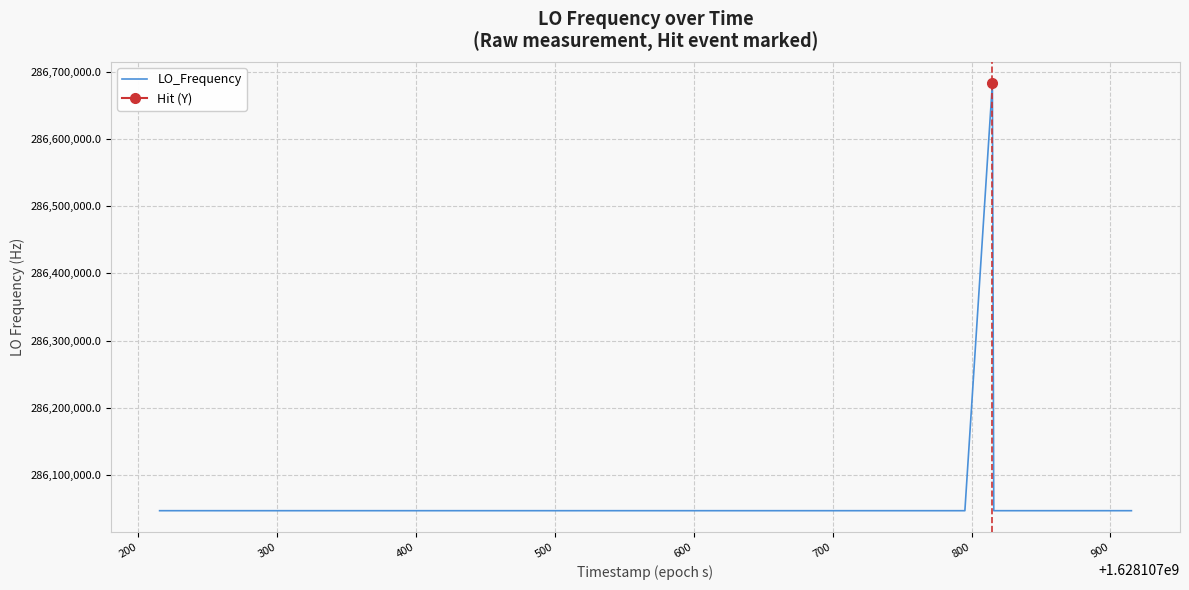

Does the chart have visible grid lines?

Yes